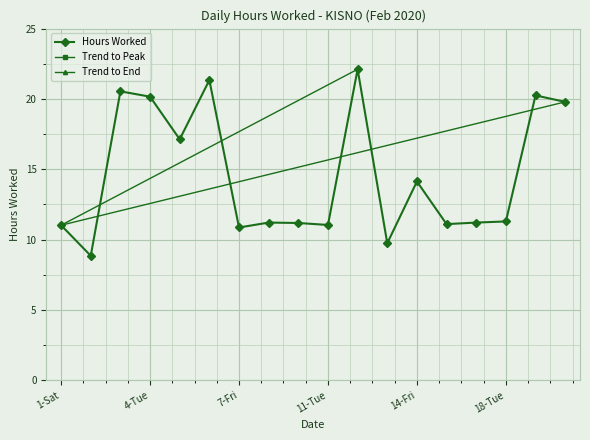

The chart shows a value of 11.2 at 17-Mon. True or false?

True